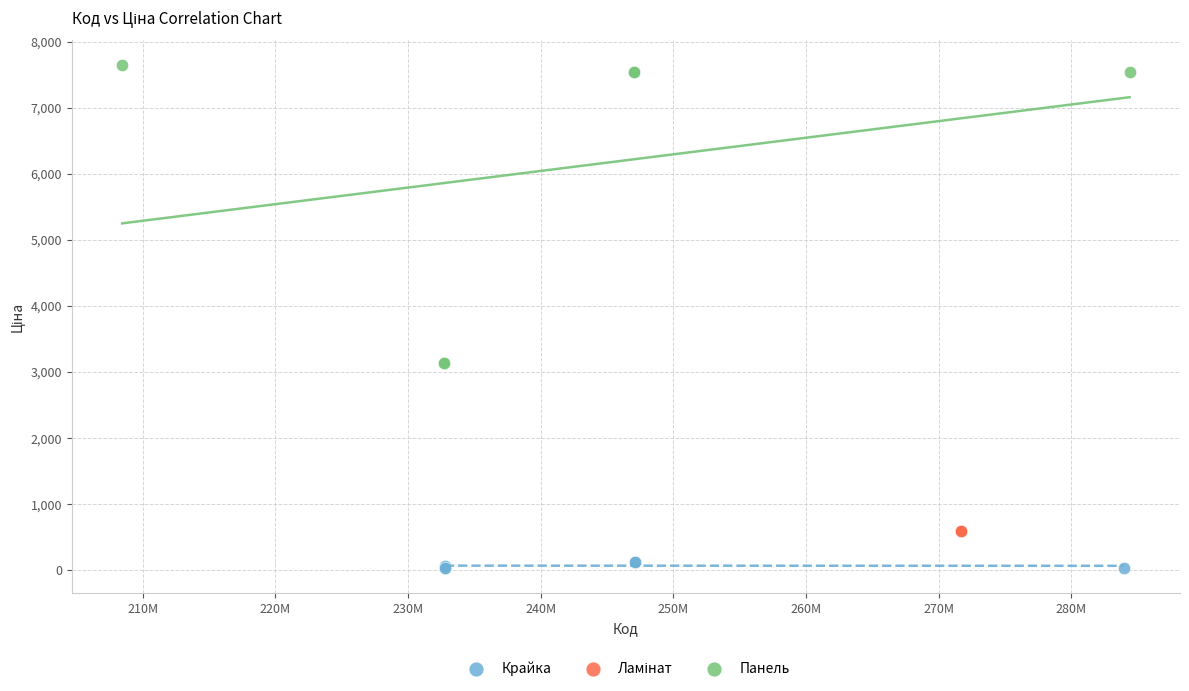

Which series contains the lowest Y value?

Крайка